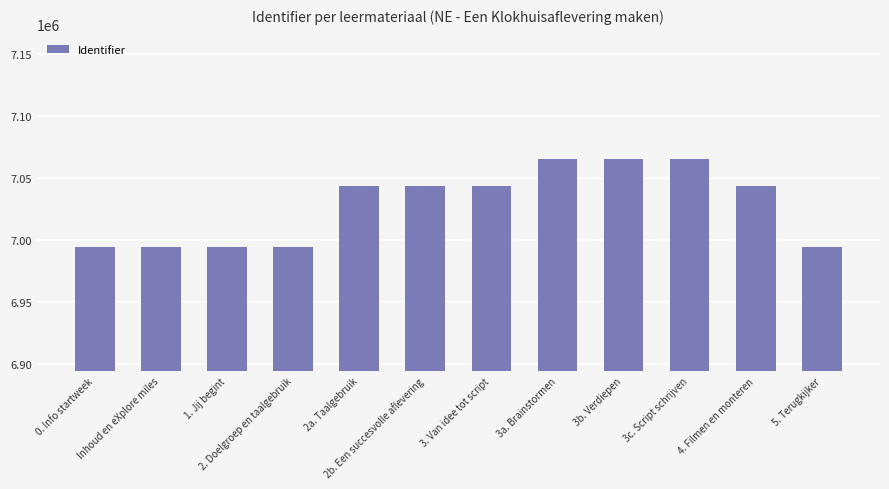

What is the minimum value shown in the chart?

6994601